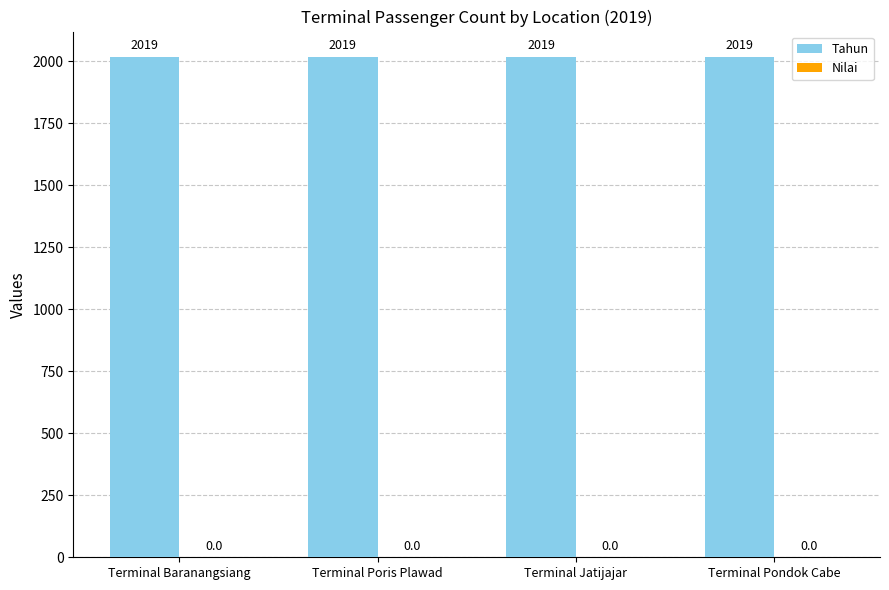

Reading right to left, extract all data points from this chart.

Tahun: 2019	2019	2019	2019
Nilai: 0	0	0	0